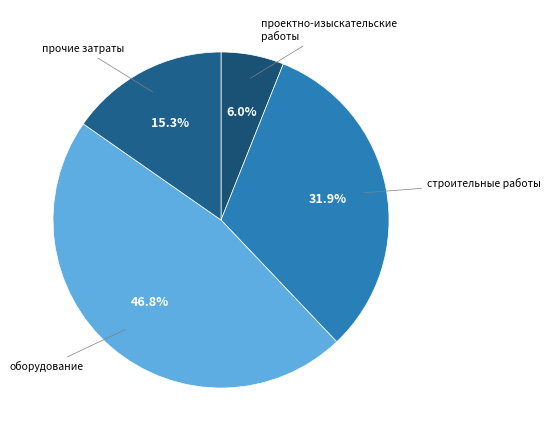

To the nearest percent, what is the difference between the largest and smallest slice percentages?

41%